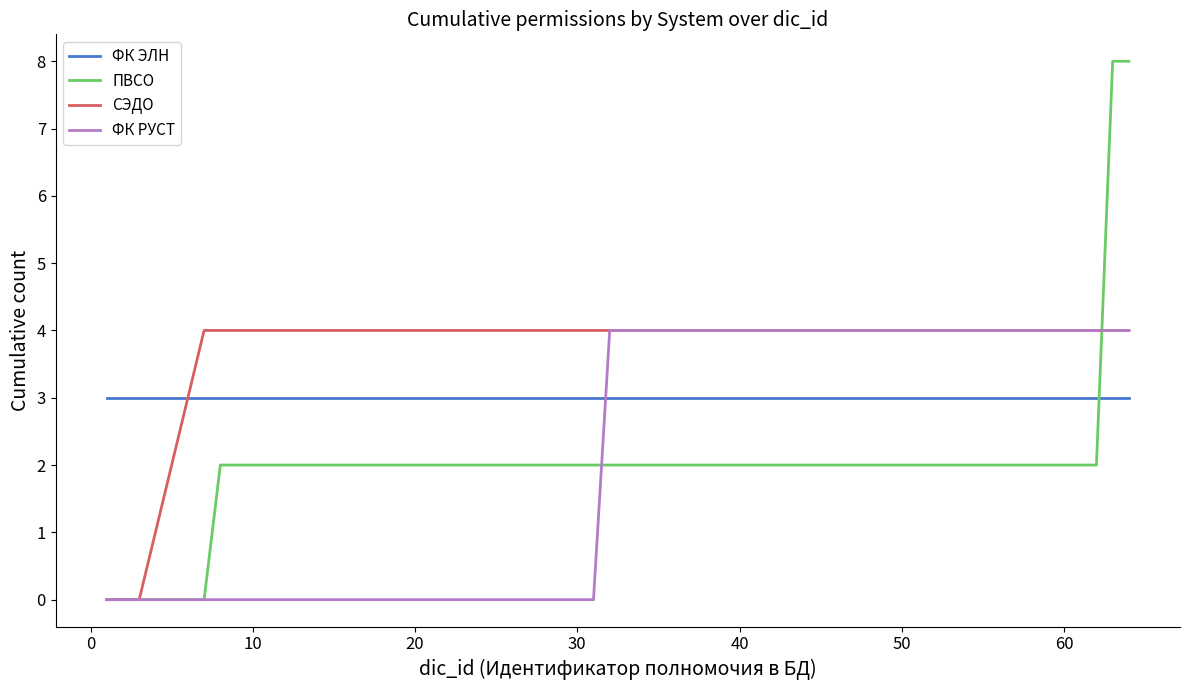

Which series has the largest total across all categories?

СЭДО